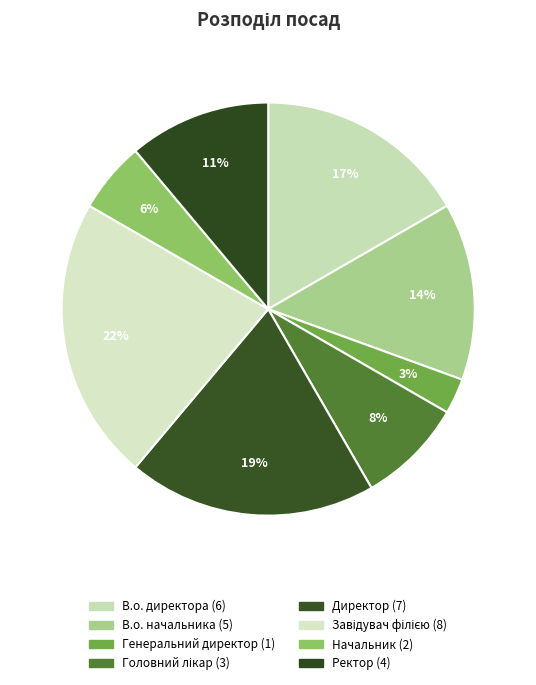

Which has a higher value, Завідувач філією or Головний лікар?

Завідувач філією